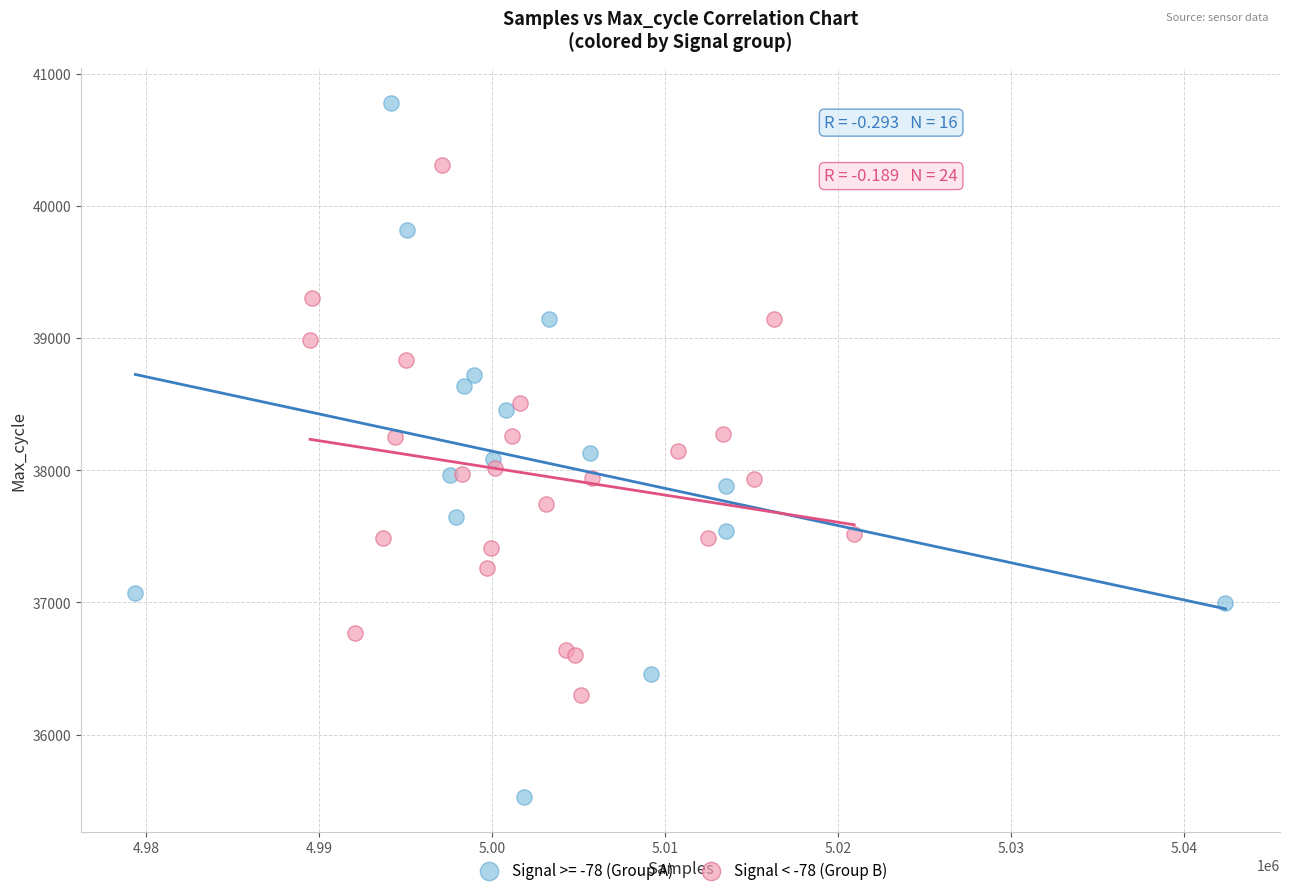

Which series reaches the maximum Y coordinate?

Signal >= -78 (Group A)